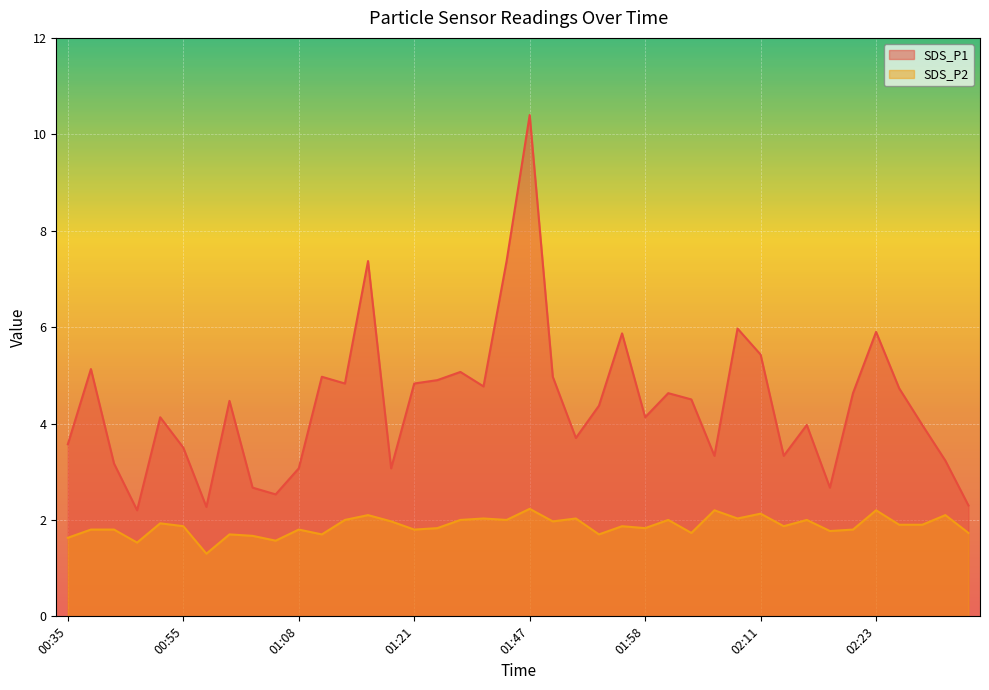

Which category has the lowest value across all series?

00:58